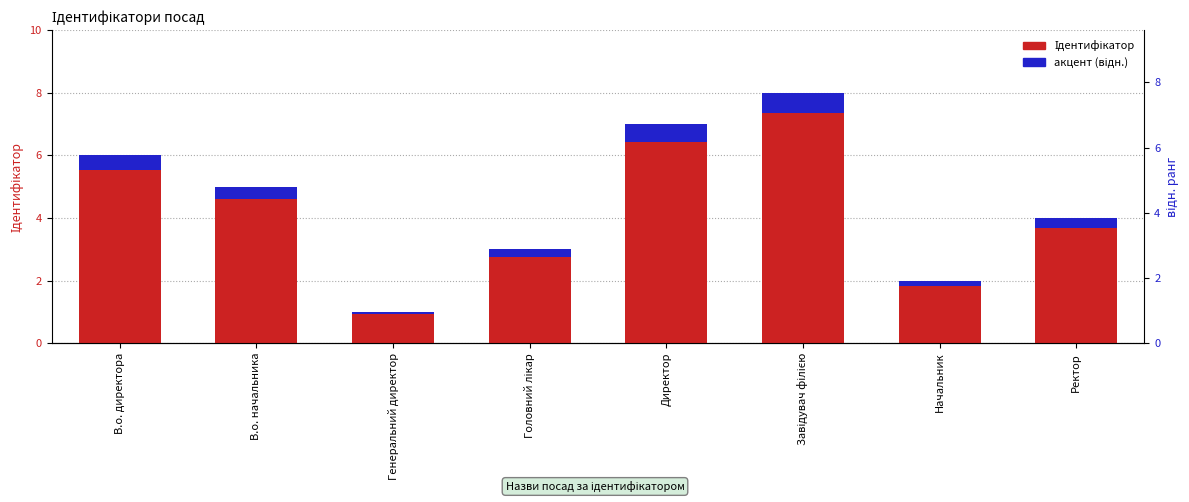

What is the sum of all Ідентифікатор values?

36.0